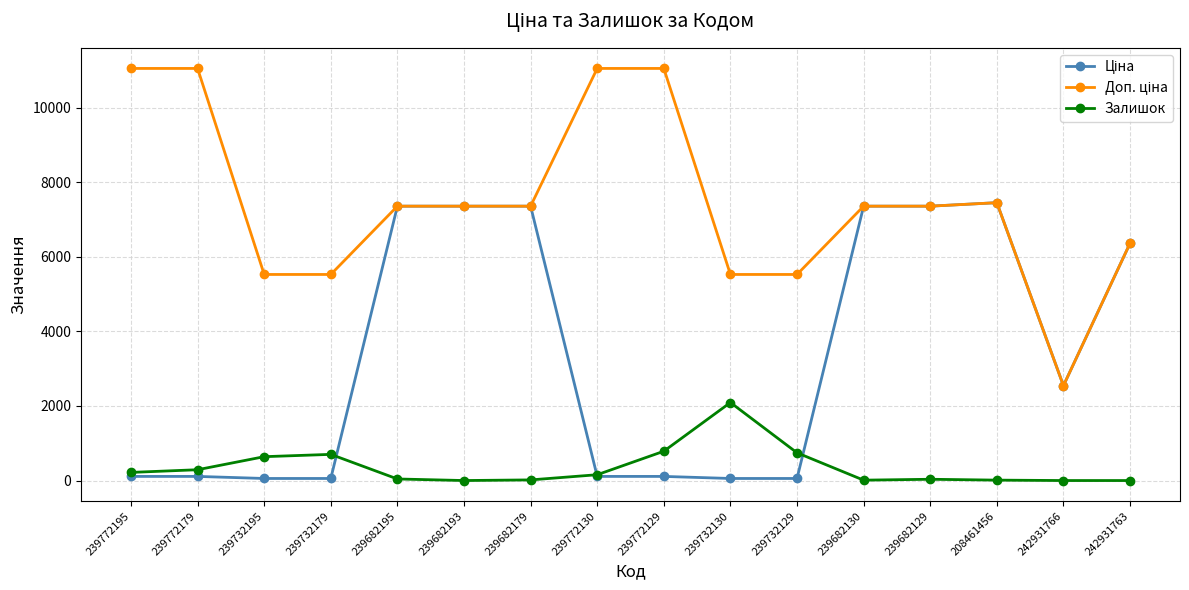

At how many categories does at least one series exceed 3942?

15